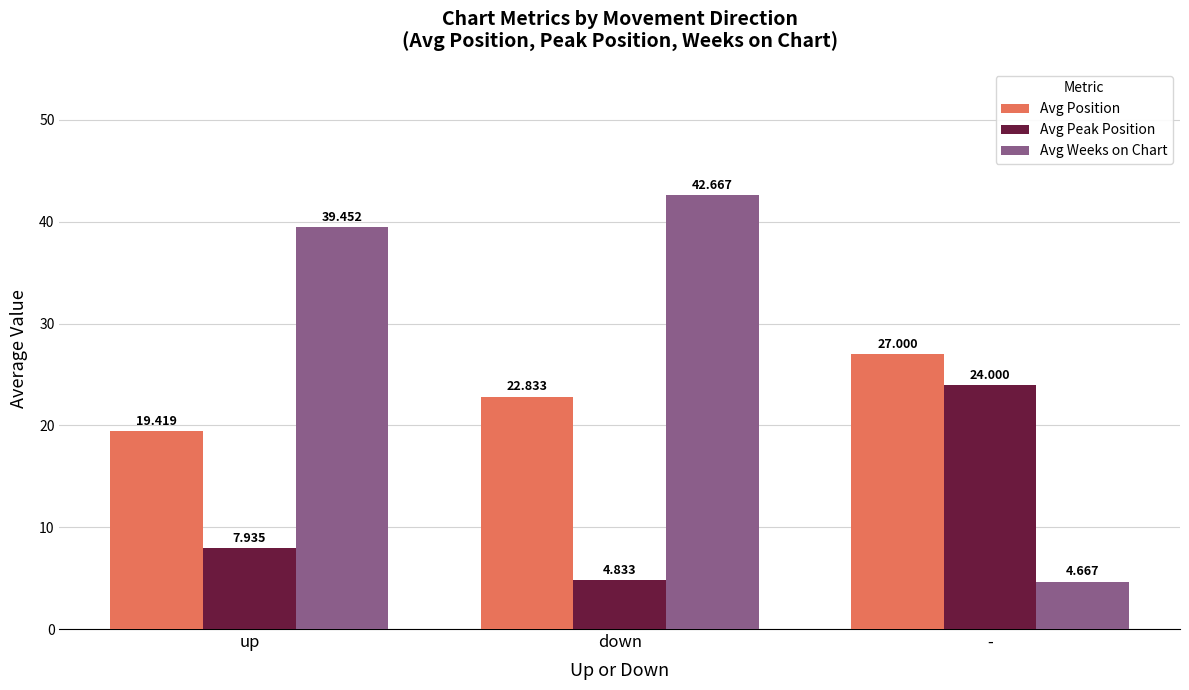

True or false: Avg Weeks on Chart has a value of 17.8 at up.

False